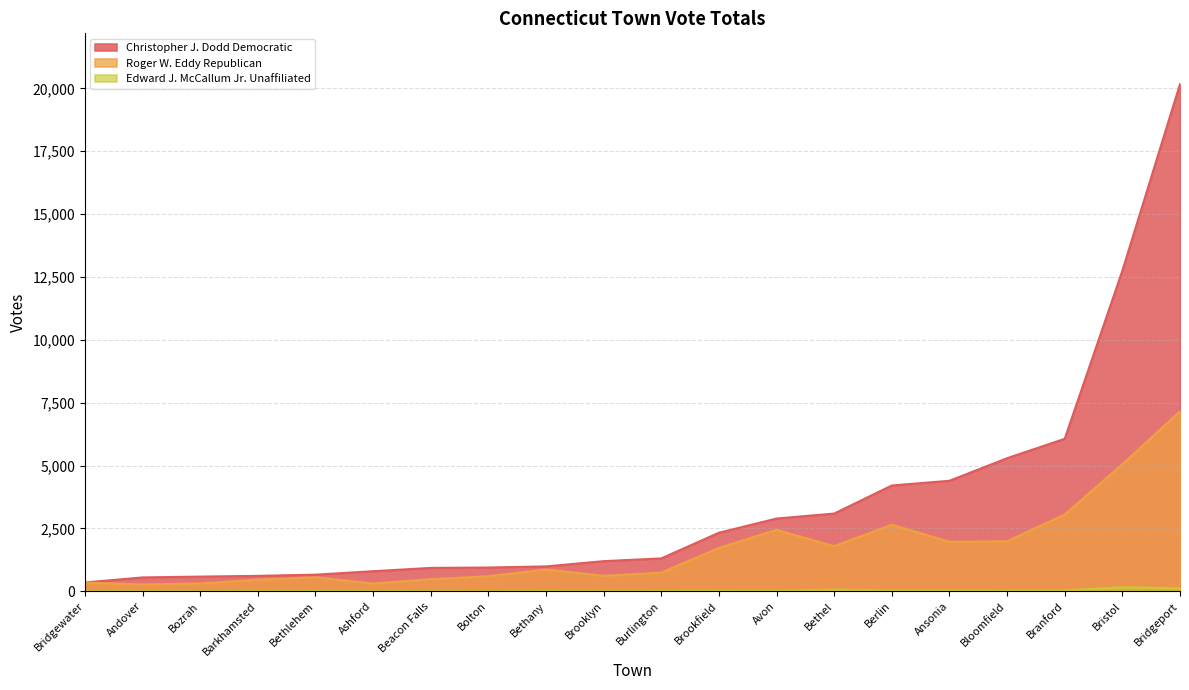

Between Ashford and Ansonia, which is larger?

Ansonia